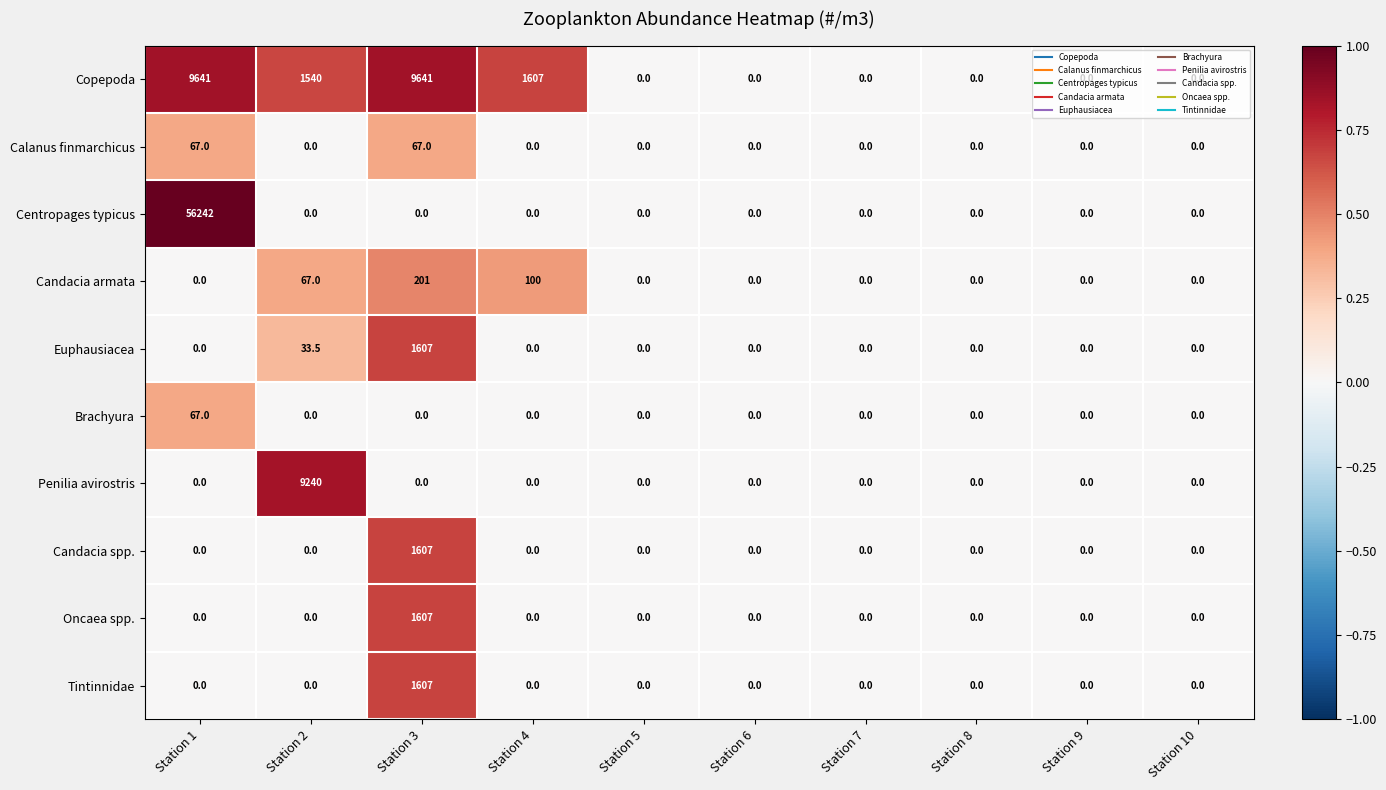

Between Station 1 and Station 6, which series saw the biggest shift?

Centropages typicus